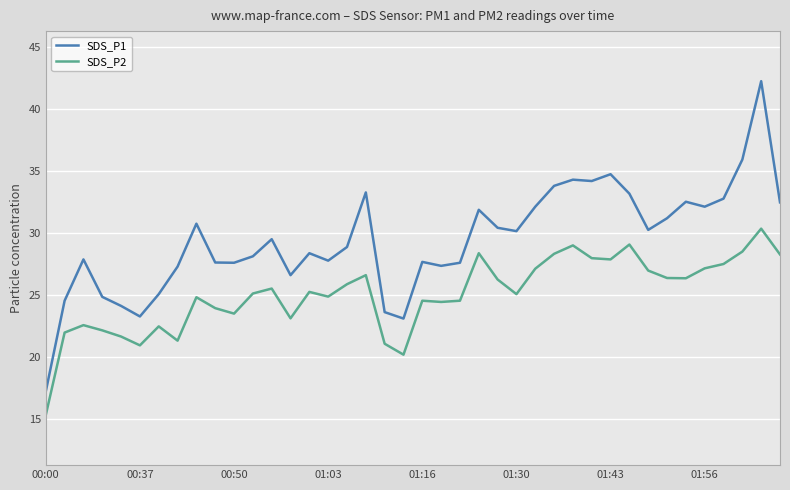

What is the sum of all SDS_P2 values?

1001.5